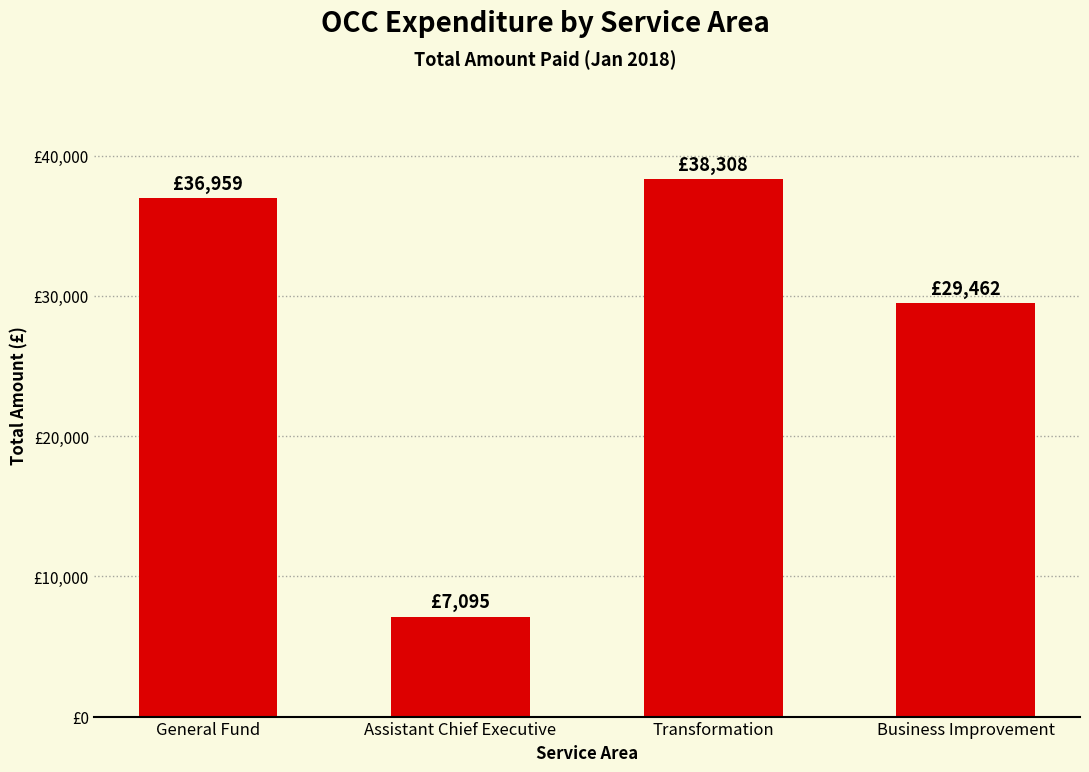

At which category does the chart reach its peak across all series?

Transformation